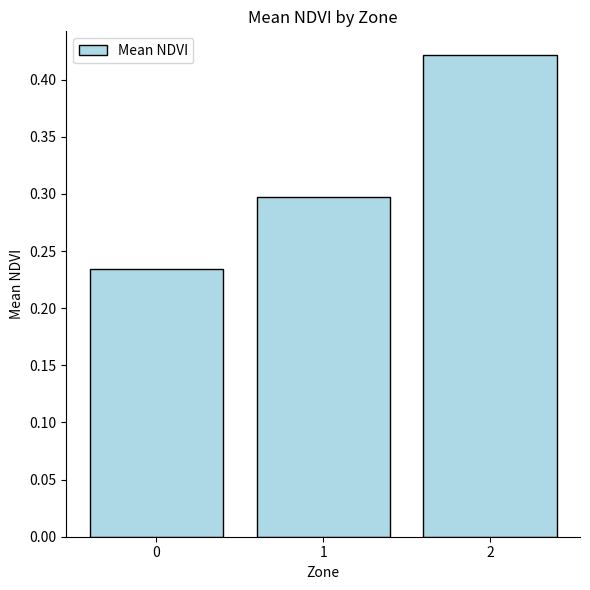

The value at 1 is 0.3. True or false?

True